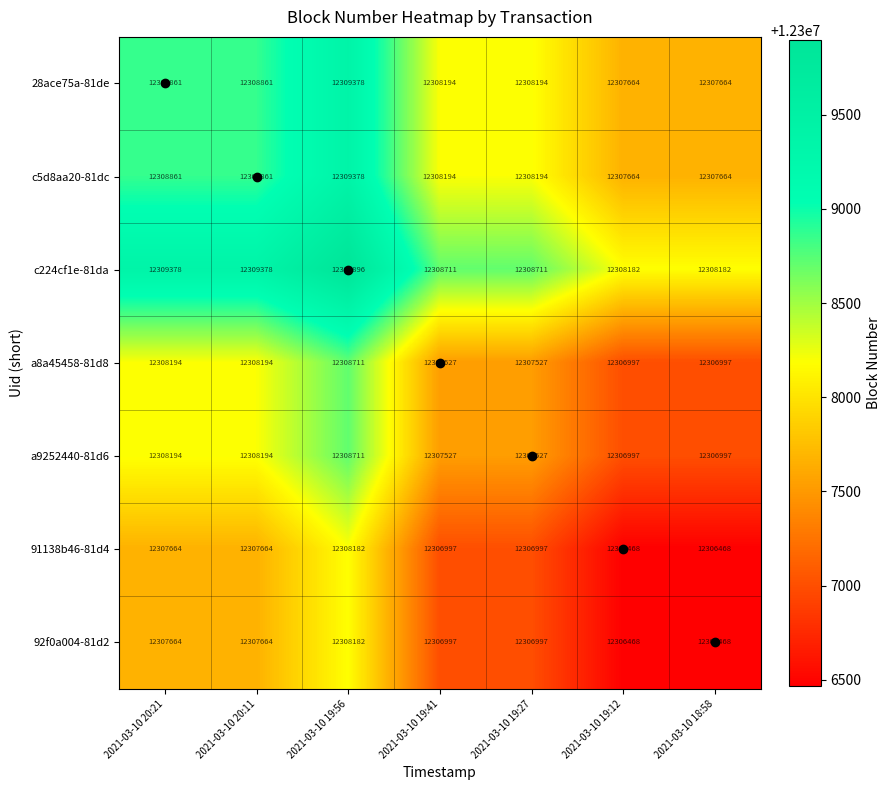

At which category is the sum across all series the highest?

2021-03-10 19:56